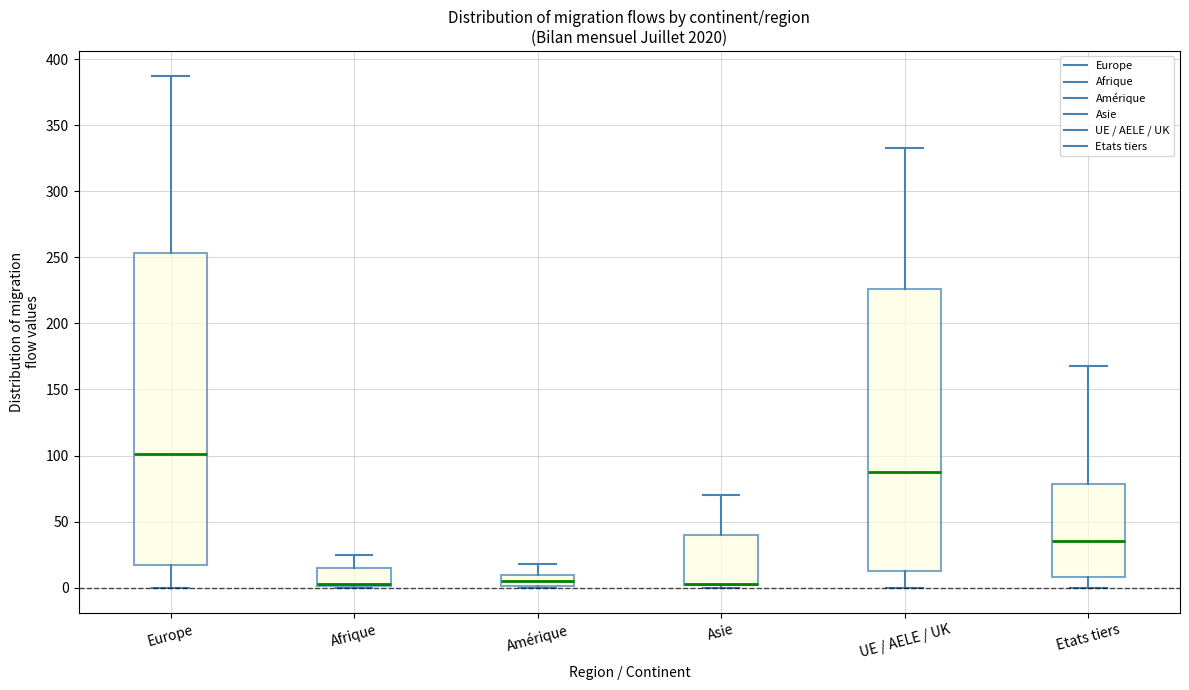

Reading left to right, transcribe this box plot: for each box, give where its median line is, the range the box spans, and where its two whiskers end, as read against the y-axis. The values are not printed on the chart, so give them approximately, as read against the axis.

Europe: median 100, box 15 to 255, whiskers 0 to 385
Afrique: median 5 (drawn on the box's lower edge), box 0 to 15, whiskers 0 to 25
Amérique: median 5, box 0 to 10, whiskers 0 to 20
Asie: median 5 (drawn on the box's lower edge), box 0 to 40, whiskers 0 (just below the box's lower edge) to 70
UE / AELE / UK: median 90, box 15 to 225, whiskers 0 to 335
Etats tiers: median 35, box 10 to 80, whiskers 0 to 170